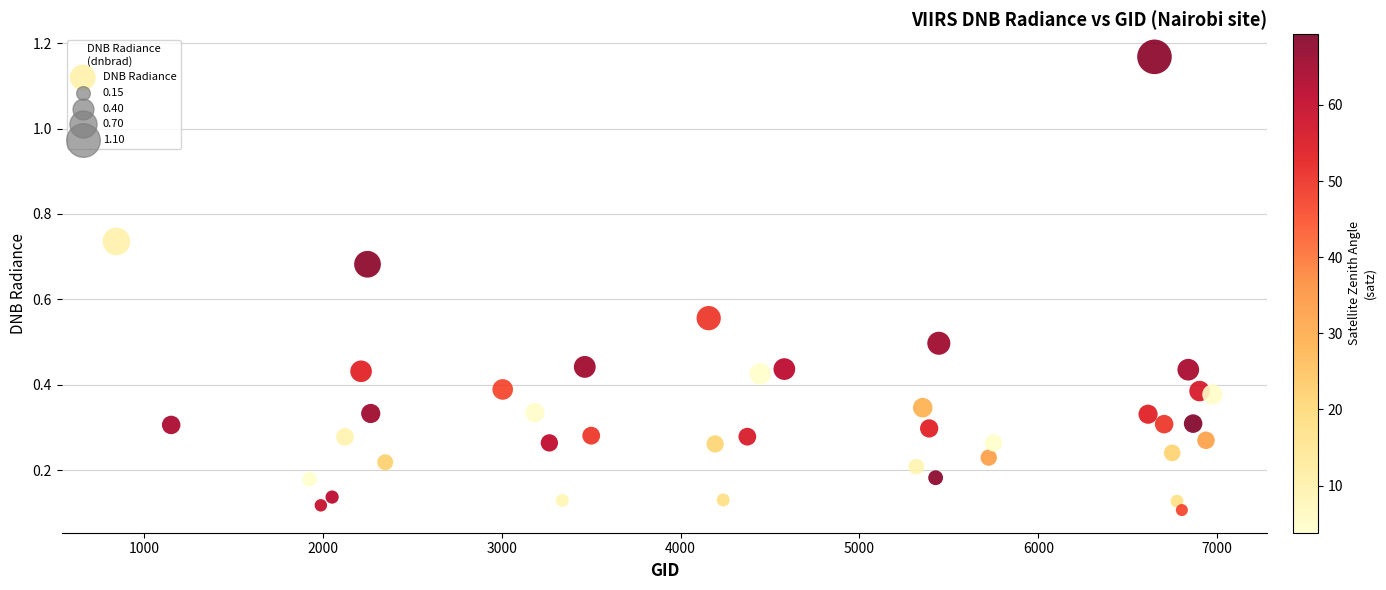

What is the range of X values (max minus min)?

6129.0